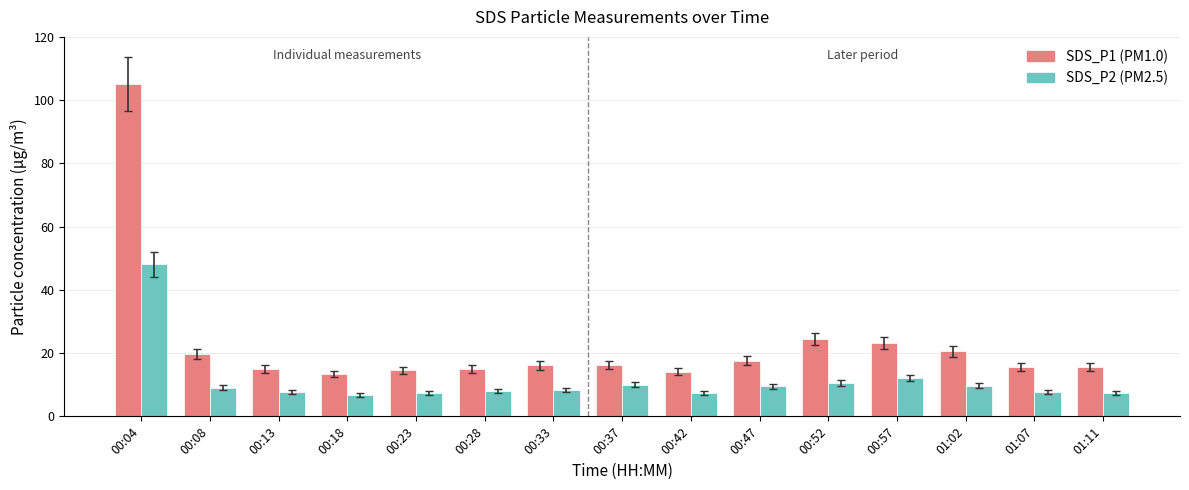

What is the total value across all series at 00:57?

35.2